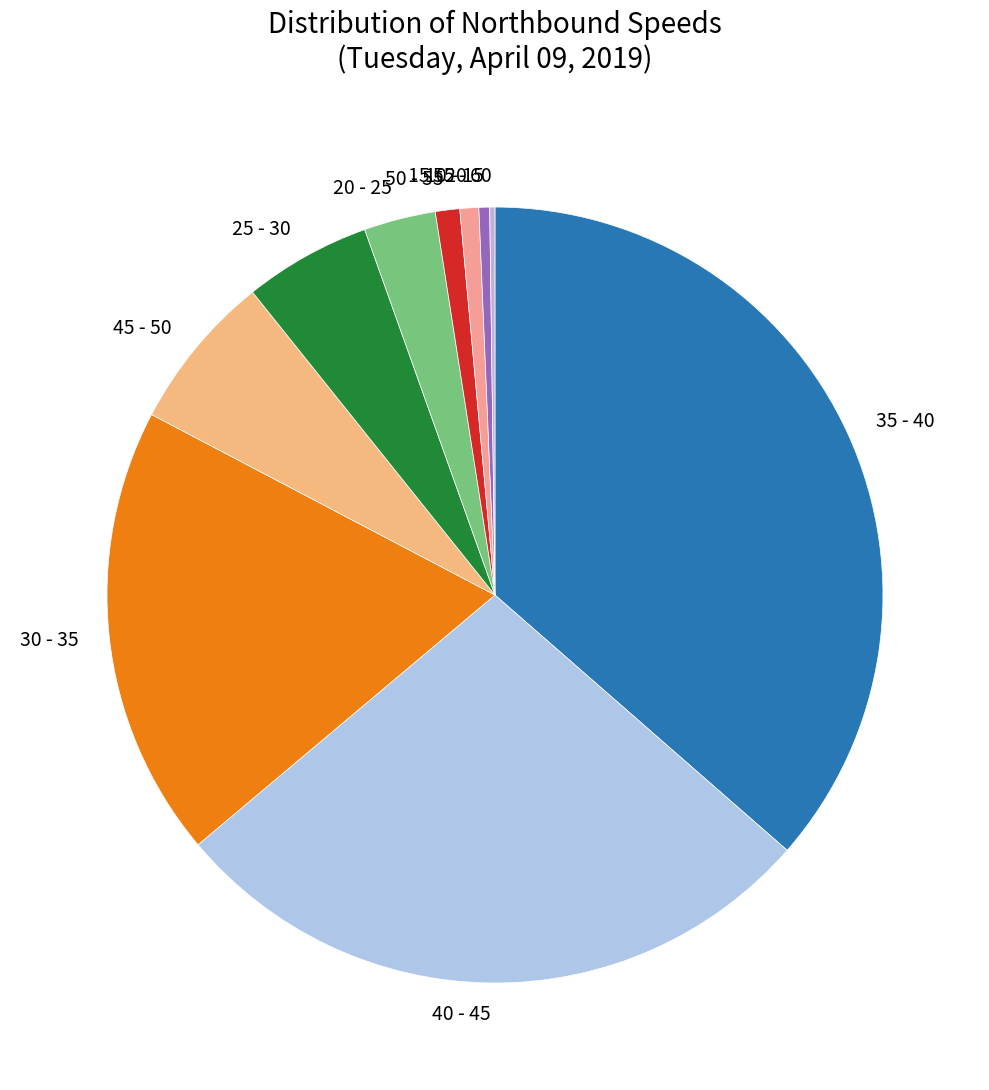

Combined, do 15 - 20 and 40 - 45 account for over 50%?

No